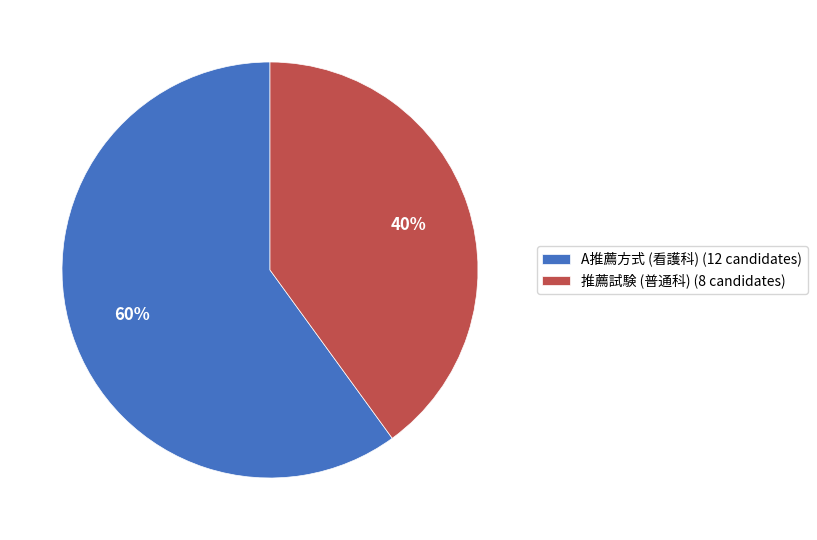

Which slice is the smallest?

推薦試験 (普通科) (8 candidates)